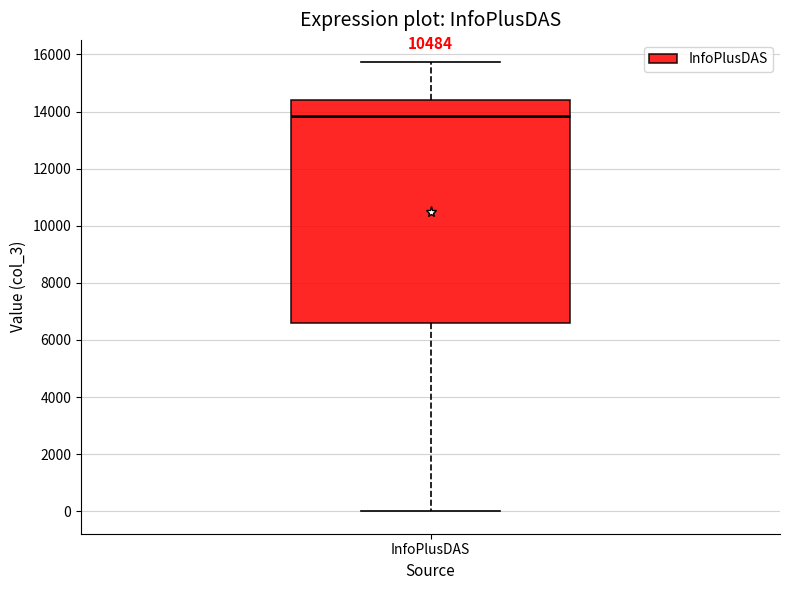

Transcribe this box plot: give where the median line is, the range the box spans, and where the two whiskers end, as read against the y-axis. The values are not printed on the chart, so give them approximately, as read against the axis.

median 13800, box 6600 to 14400, whiskers 0 to 15800